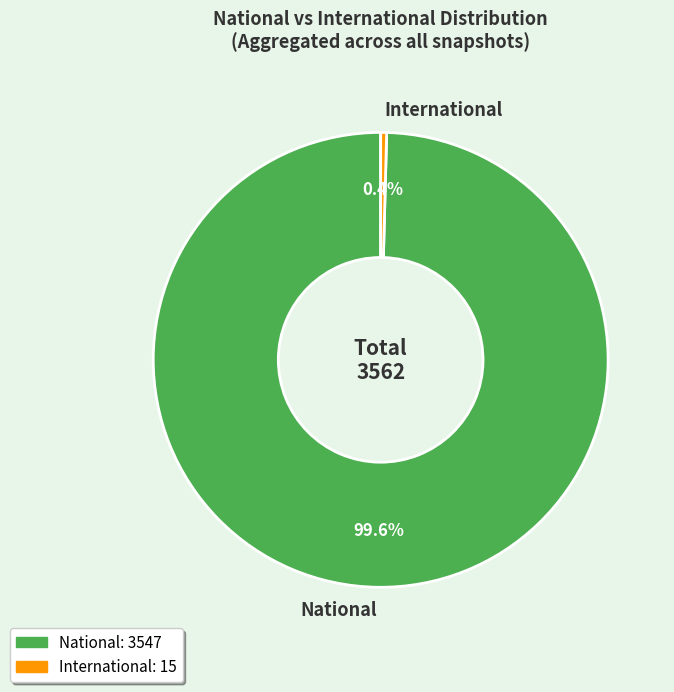

Which category has the biggest portion of the pie?

National